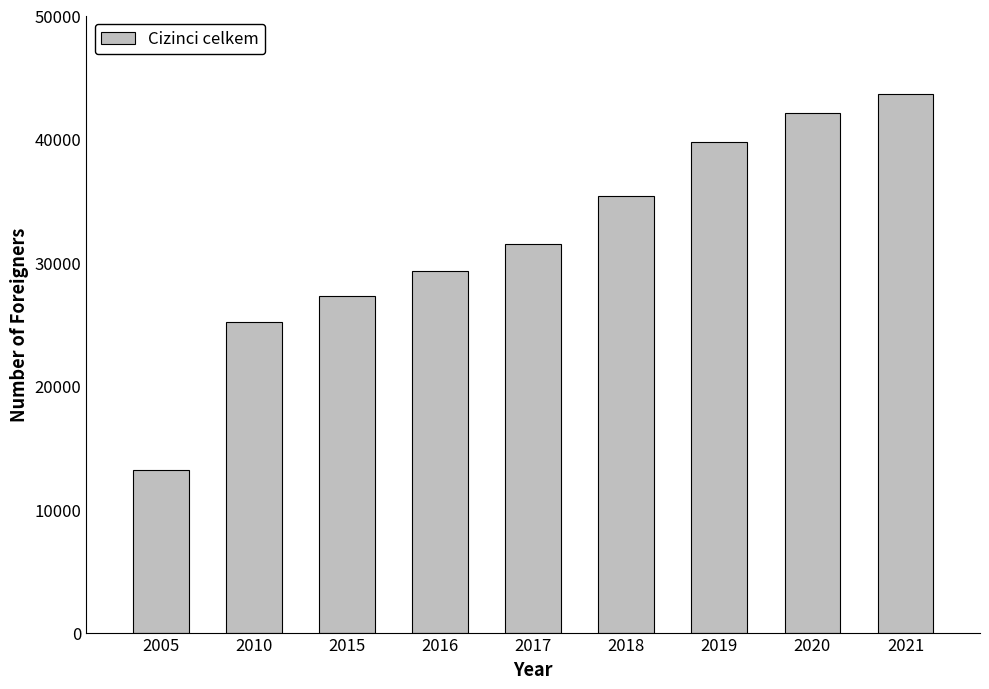

Reading right to left, what are all the values shown in this chart?

43600	42070	39779	35381	31479	29331	27304	25175	13206